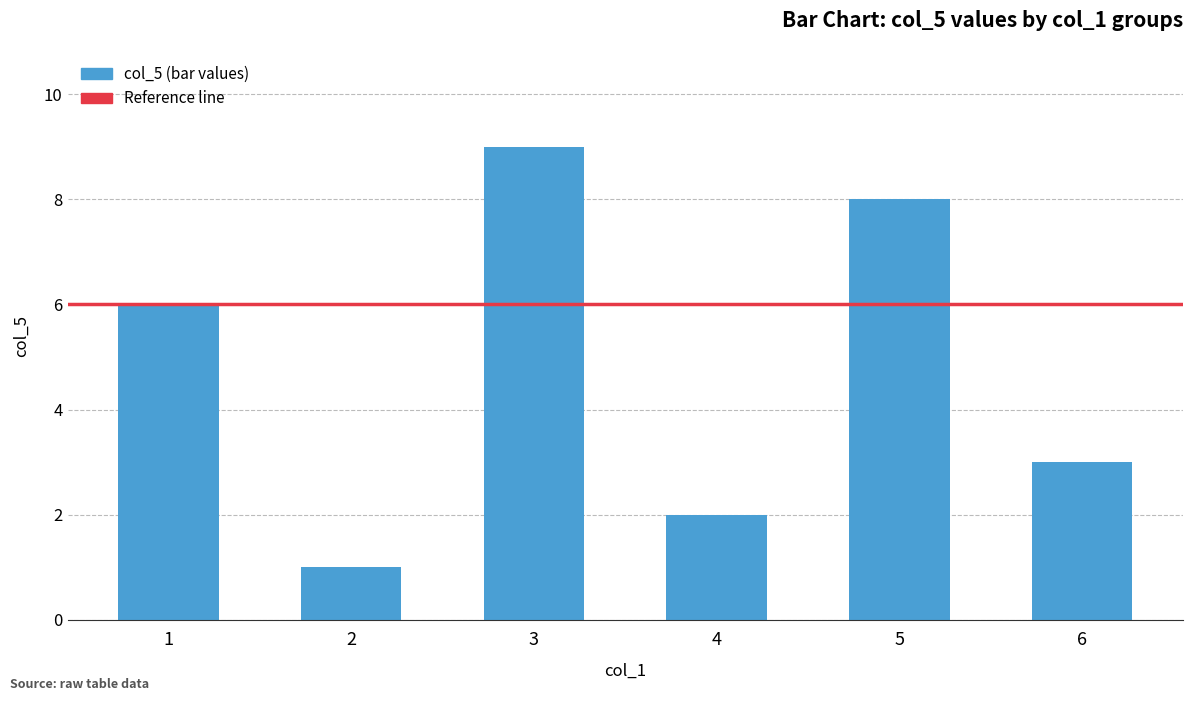

What is the maximum value shown in the chart?

9